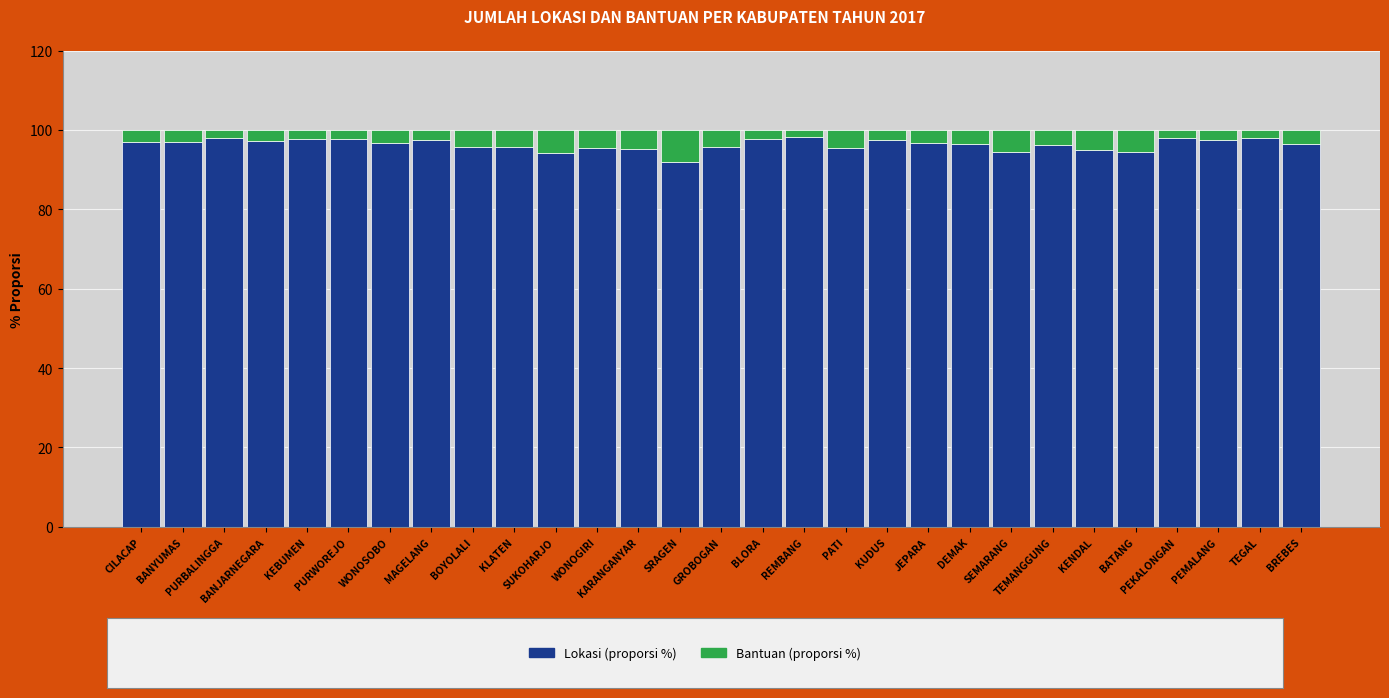

Are the bars horizontal?

No